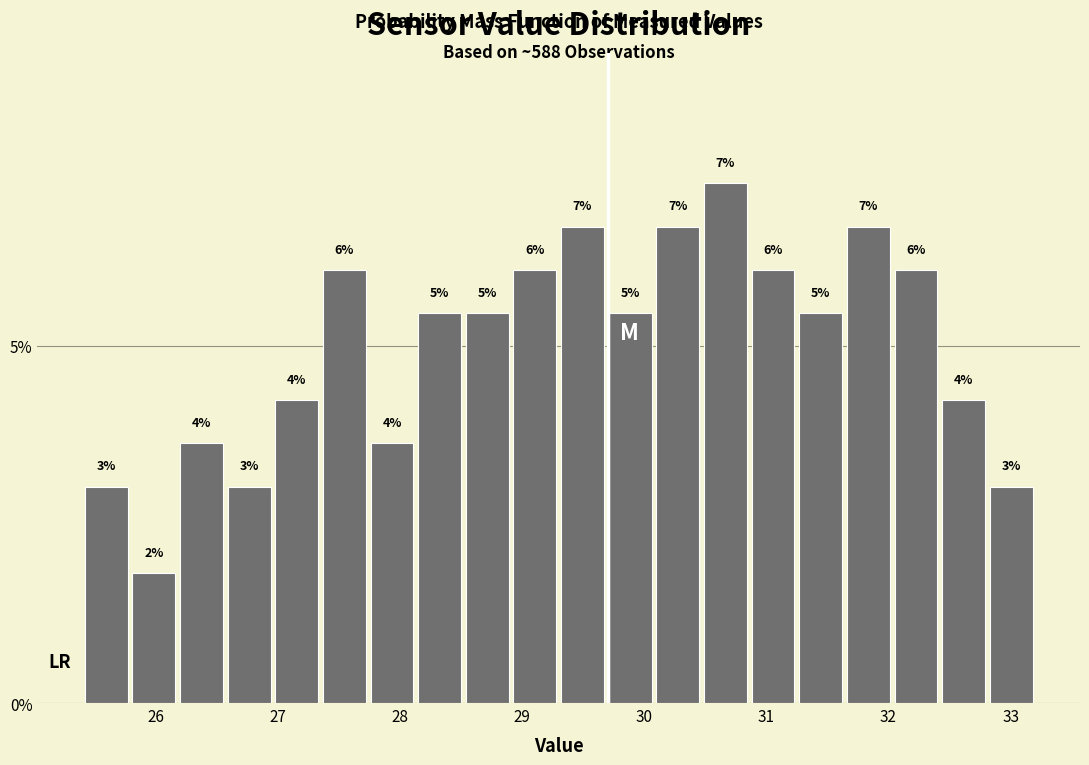

Read against the x-axis, roughly where is the centre of the tallest bar?

30.7